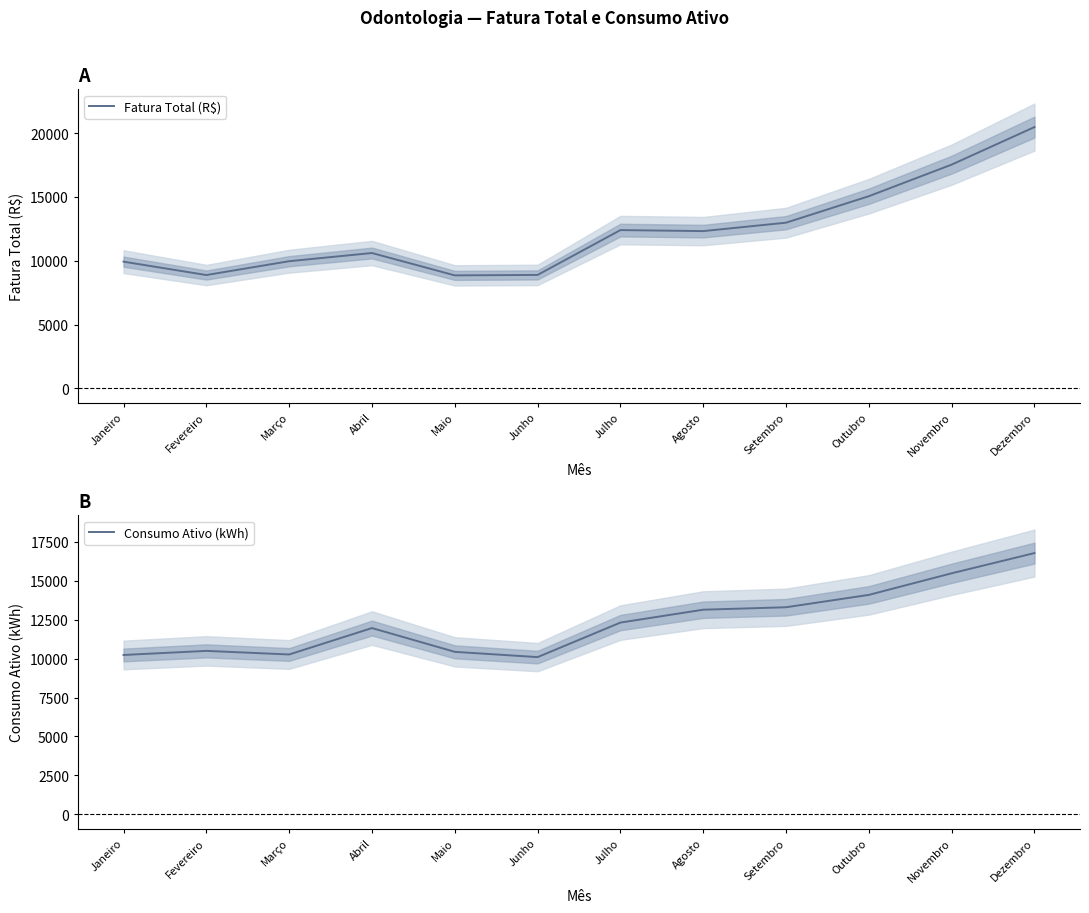

Is it true that Consumo Ativo (kWh) equals 10235.0 at Janeiro?

True